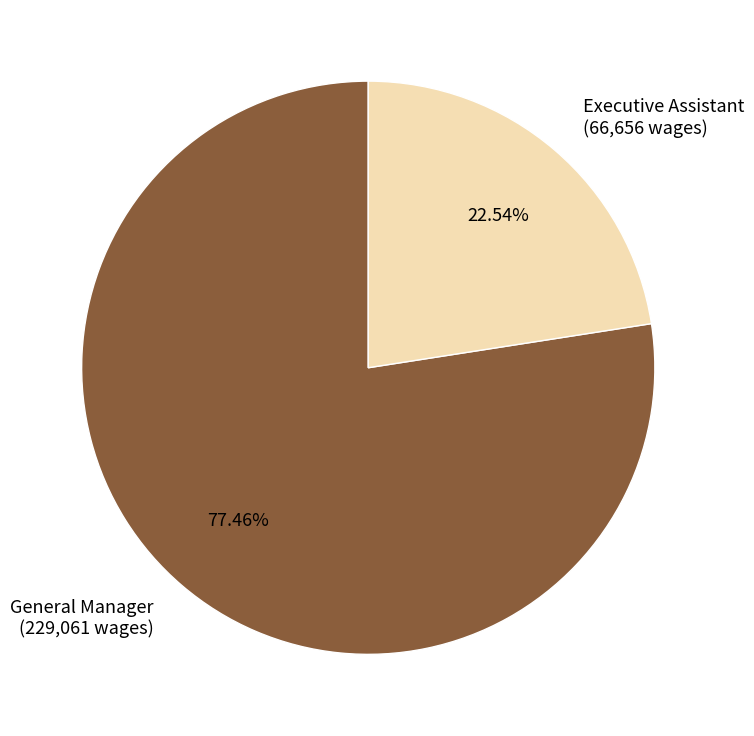

To the nearest percent, what portion does Executive Assistant represent?

23%